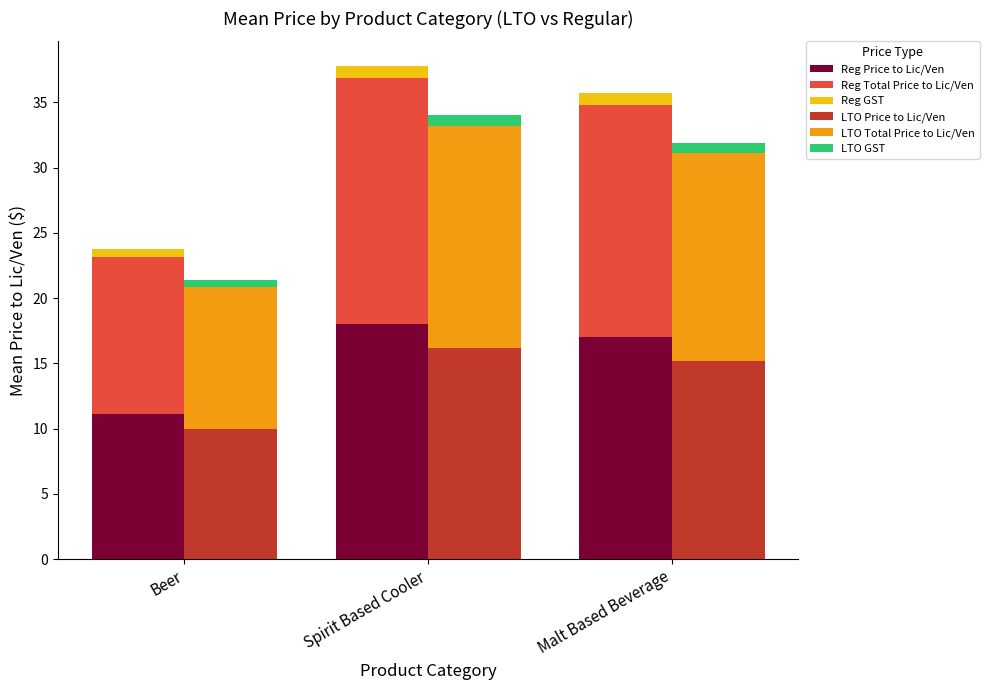

What is the total value across all series at Beer?

45.1